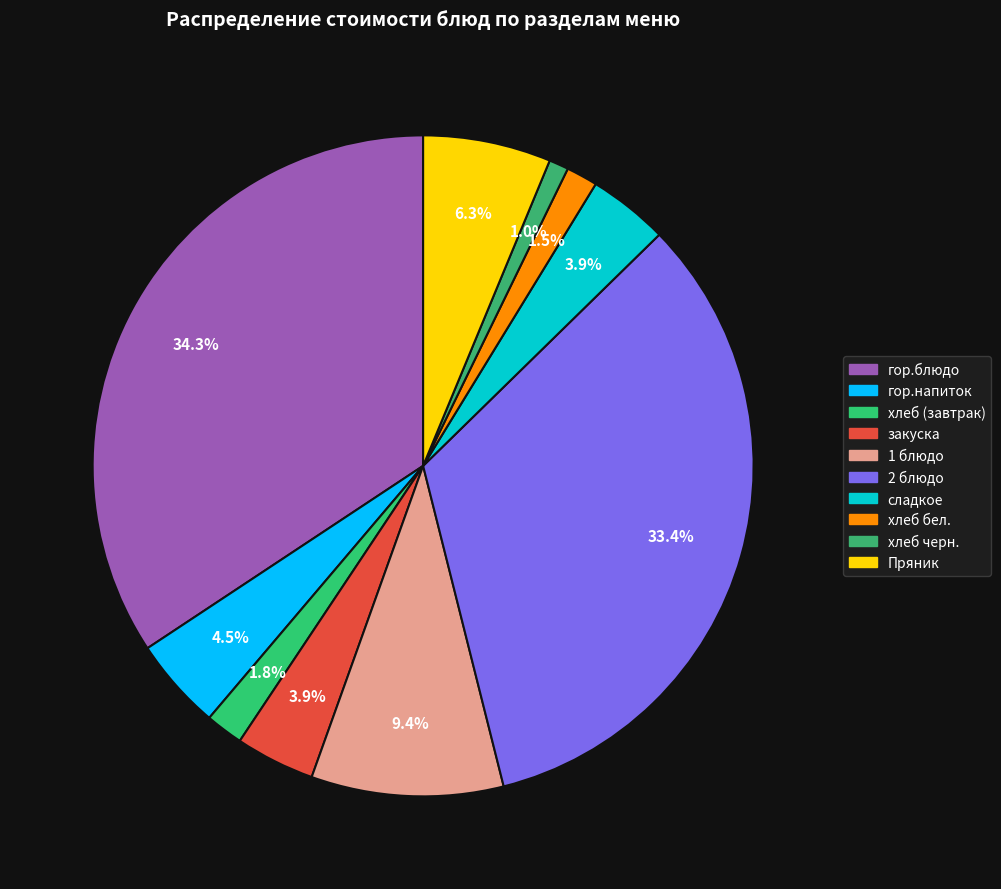

What is the total percentage of 2 блюдо and хлеб бел.?

34.9%